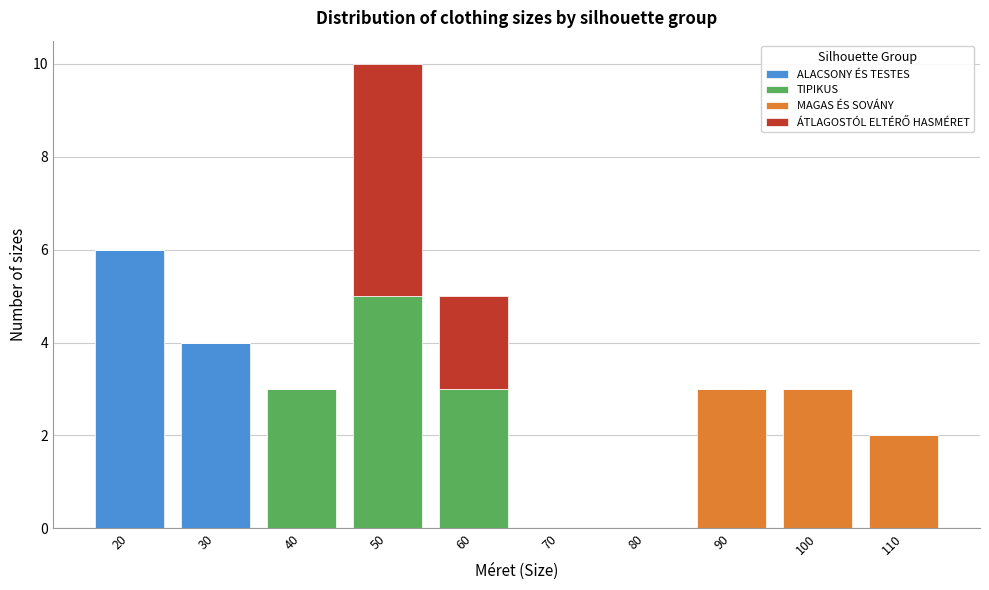

What is the total value across all series at 40?

3